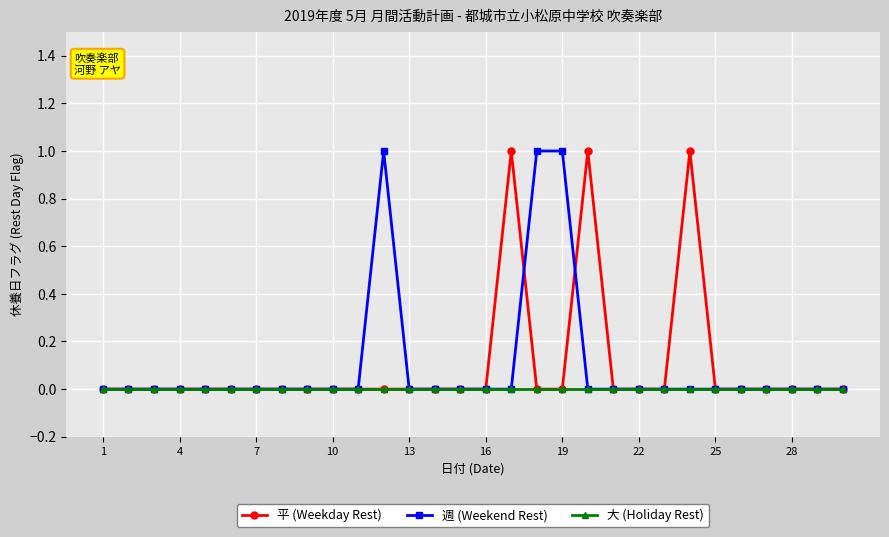

How many 平 (Weekday Rest) values are between 0 and 1?

30